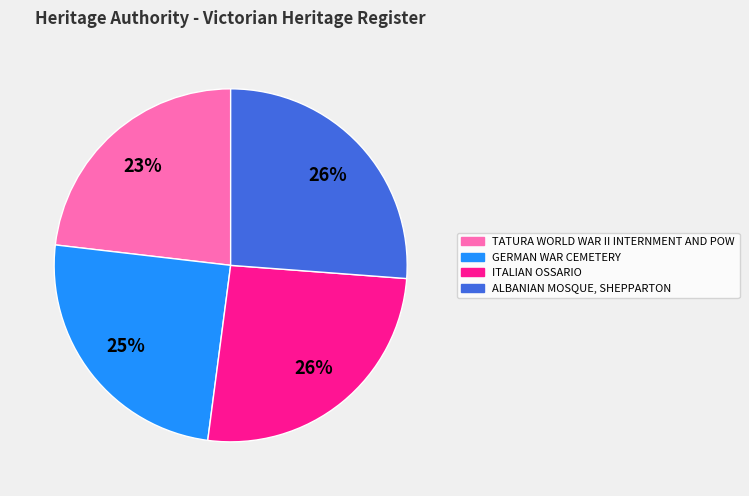

How many slices are in this pie chart?

4